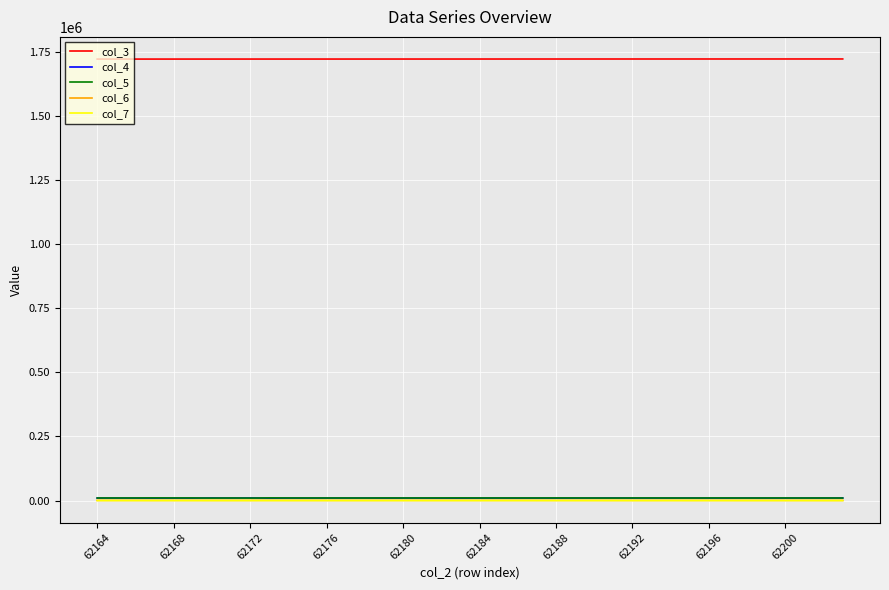

True or false: col_3 and col_7 cross at least once.

False